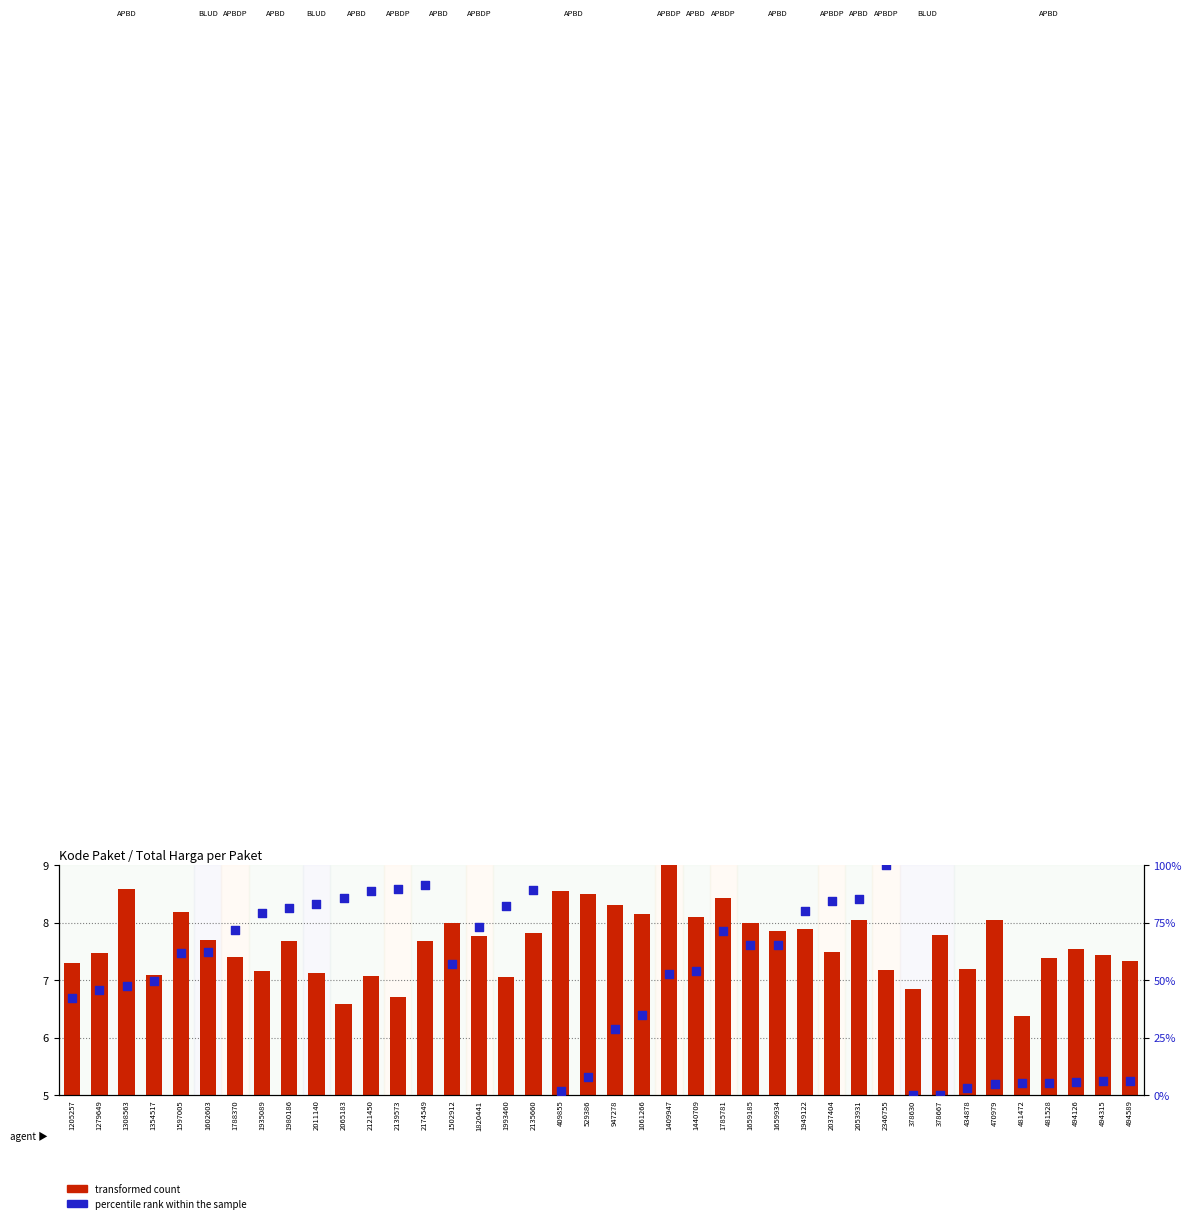

Which series reaches the minimum Y coordinate?

percentile rank within the sample